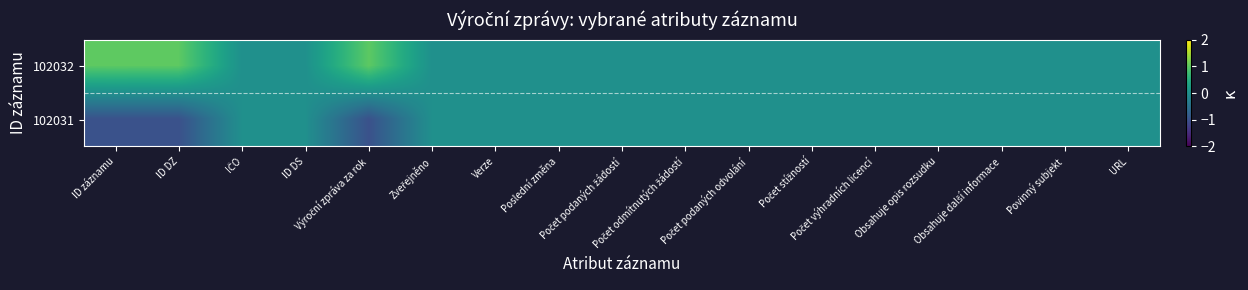

Reading left to right, extract all data points from this chart.

102032: ID záznamu=1	ID DZ=1	IČO=0	ID DS=0	Výroční zpráva za rok=1	Zveřejněno=0	Verze=0	Poslední změna=0	Počet podaných žádostí=0	Počet odmítnutých žádostí=0	Počet podaných odvolání=0	Počet stížností=0	Počet výhradních licencí=0	Obsahuje opis rozsudku=0	Obsahuje další informace=0	Povinný subjekt=0	URL=0
102031: ID záznamu=-1	ID DZ=-1	IČO=0	ID DS=0	Výroční zpráva za rok=-1	Zveřejněno=0	Verze=0	Poslední změna=0	Počet podaných žádostí=0	Počet odmítnutých žádostí=0	Počet podaných odvolání=0	Počet stížností=0	Počet výhradních licencí=0	Obsahuje opis rozsudku=0	Obsahuje další informace=0	Povinný subjekt=0	URL=0